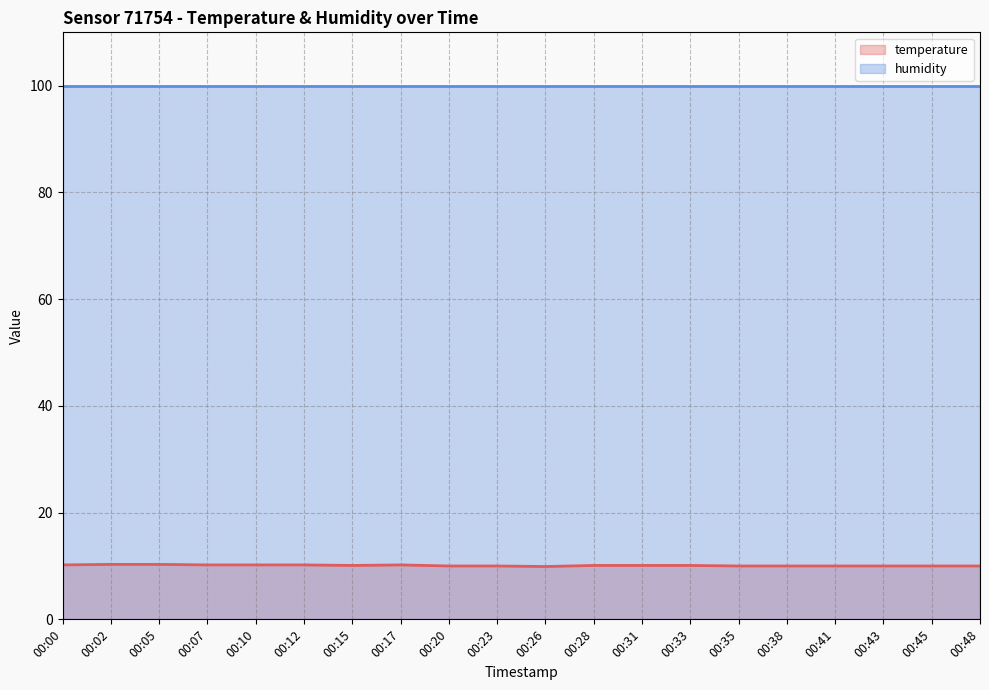

What is the value of the 9th point from the left?

10.0